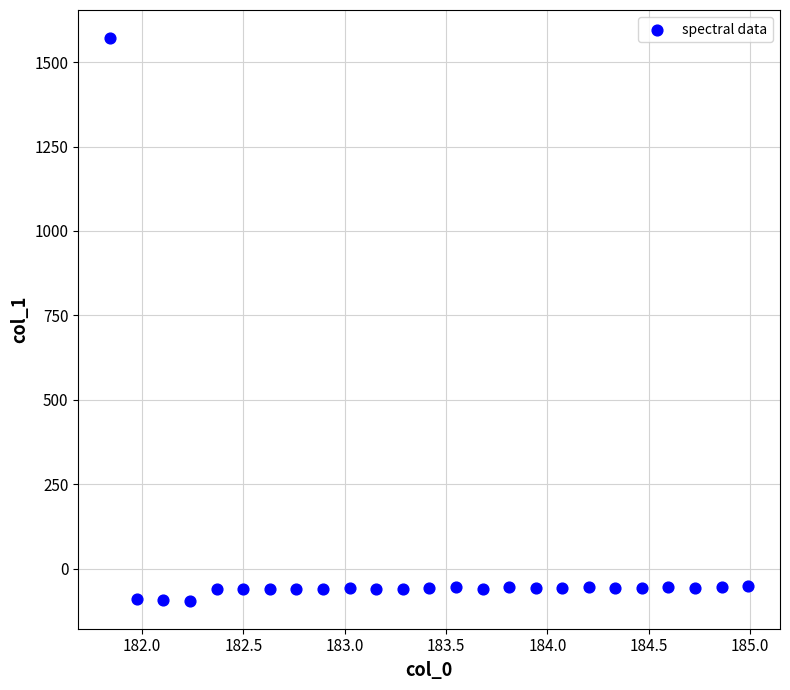

What is the range of Y values (max minus min)?

1666.1